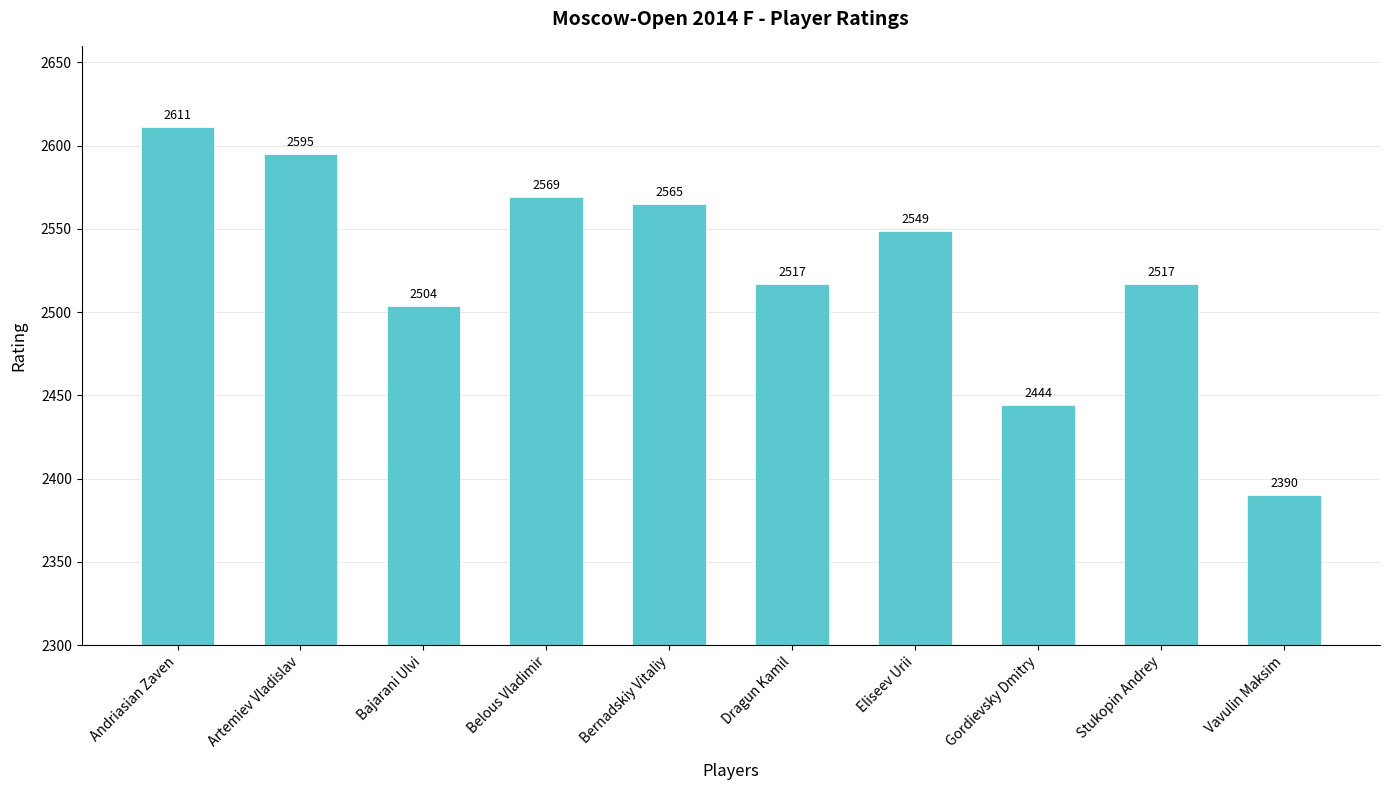

What is the average value?

2526